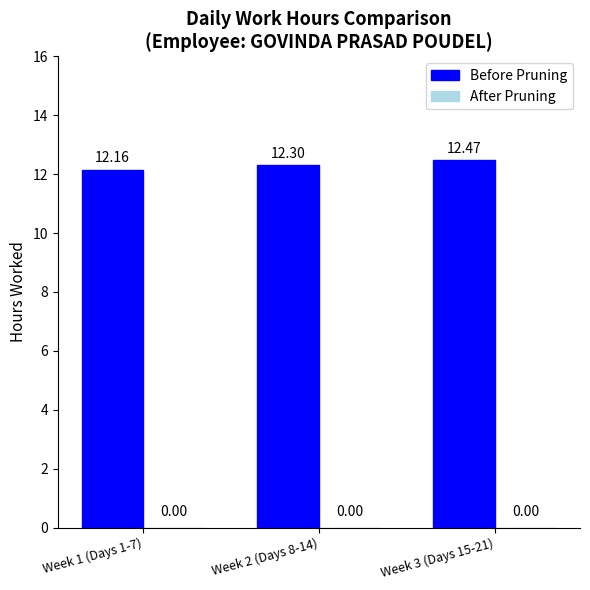

What is the change in value from Week 1 (Days 1-7) to Week 2 (Days 8-14)?

+0.1